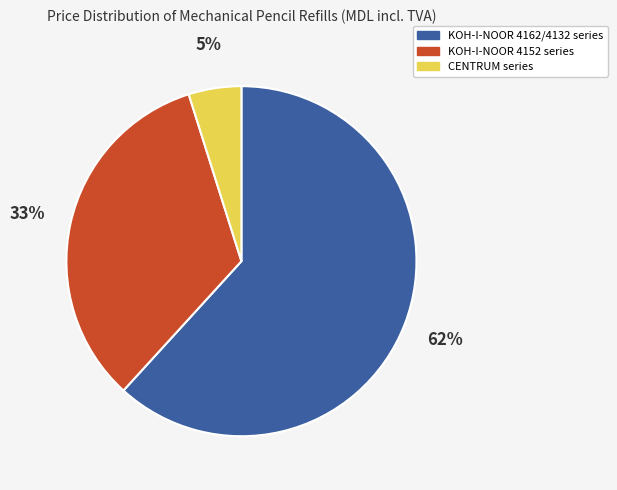

Is there a majority slice in this chart?

Yes